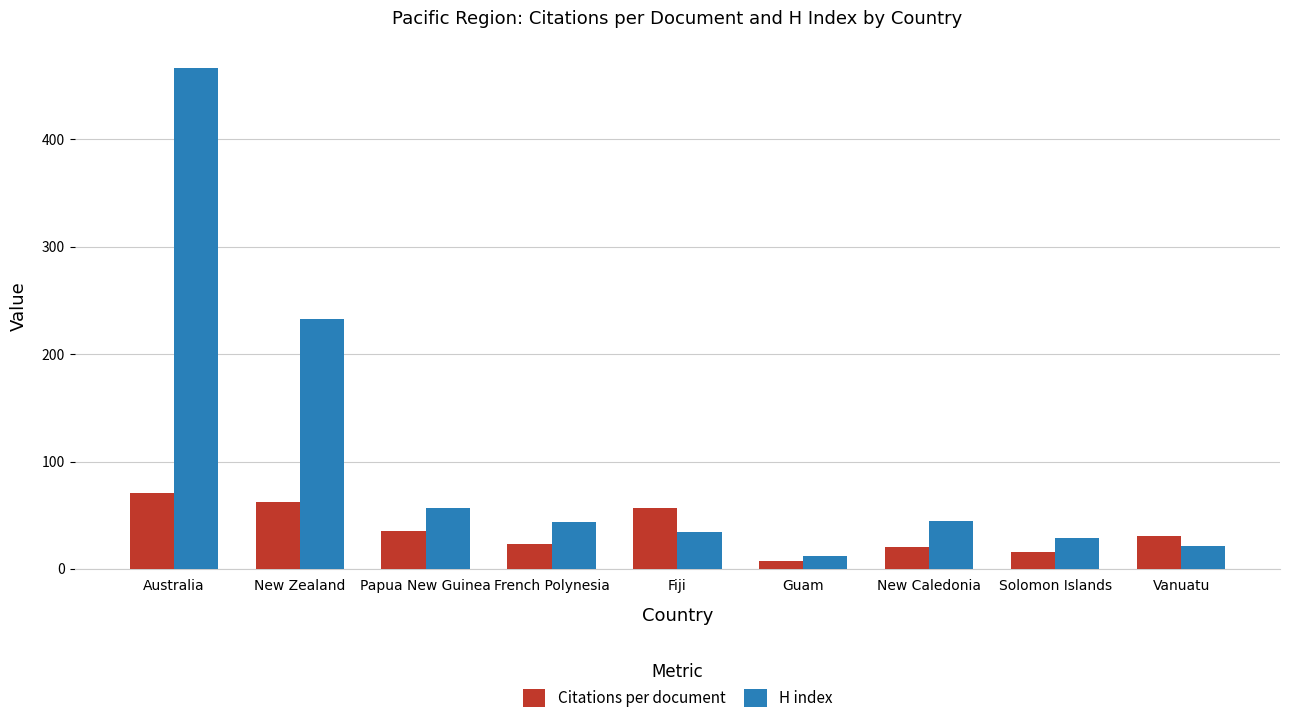

How many data points in Citations per document are less than 31?

4